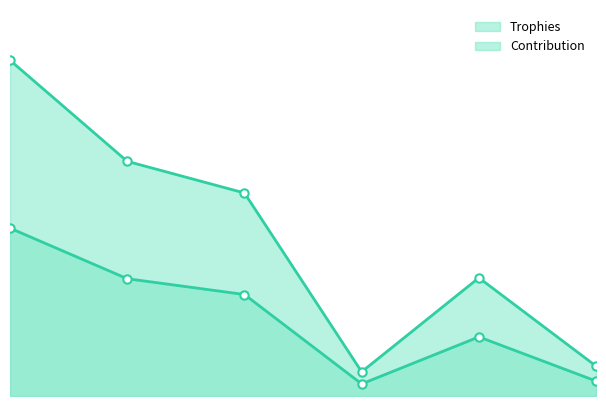

True or false: Trophies line and Contribution line intersect in this chart.

False